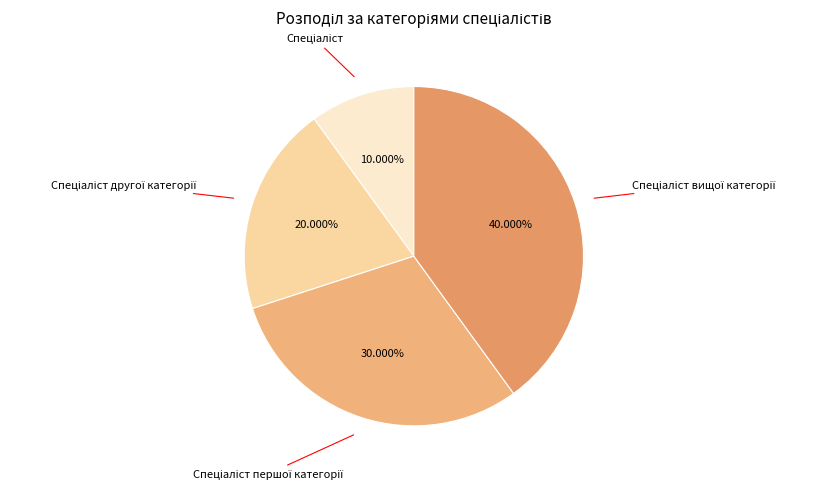

Is there any slice that represents more than half of the pie?

No